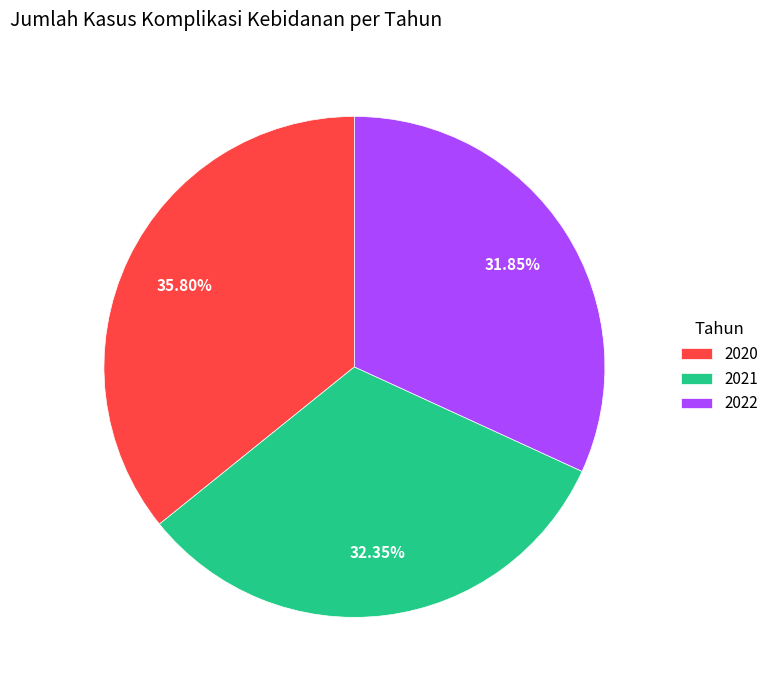

How many segments does this pie chart have?

3